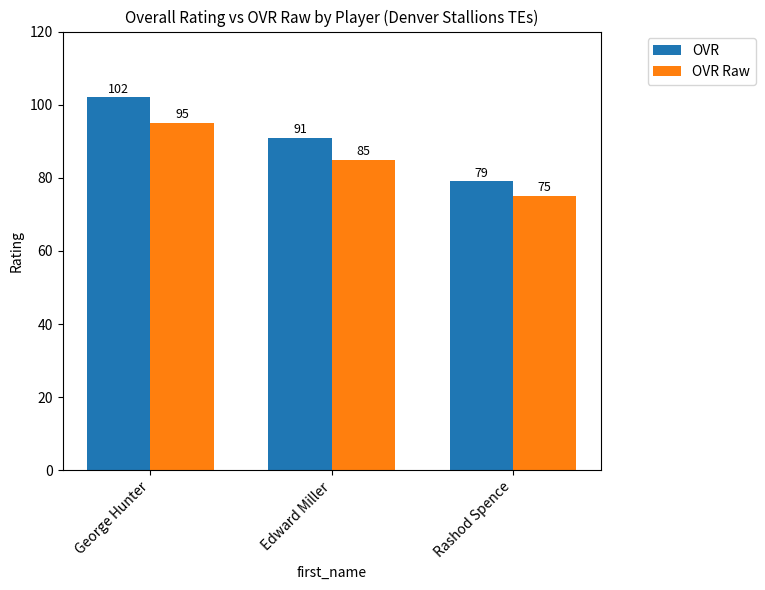

Which series has the largest total across all categories?

OVR